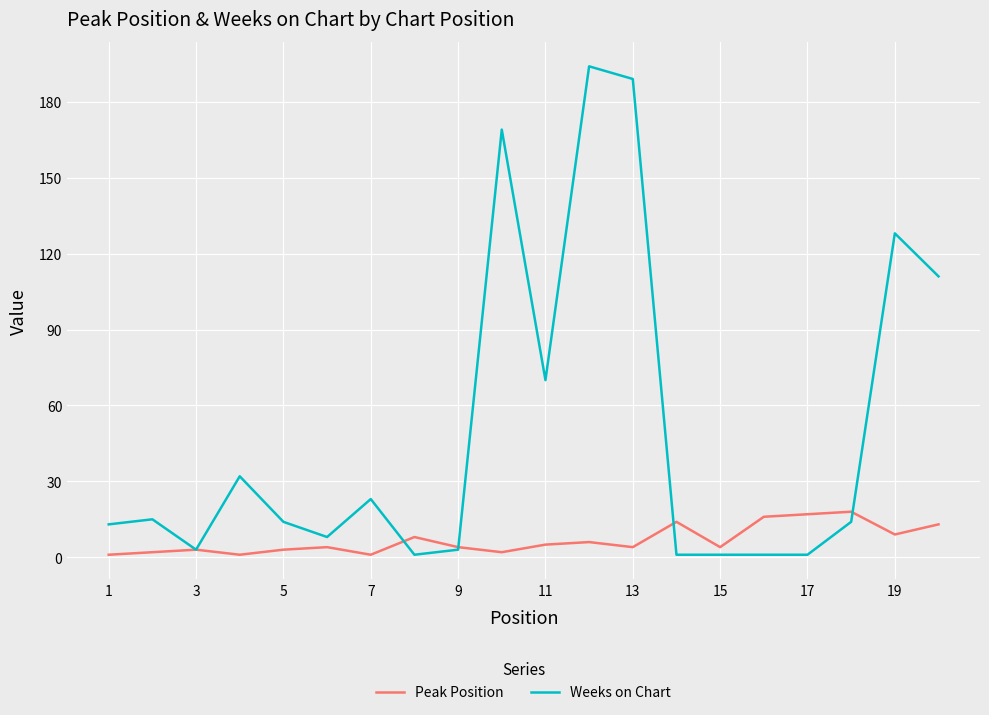

List the series in order of their overall mean, lowest first.

Peak Position, Weeks on Chart